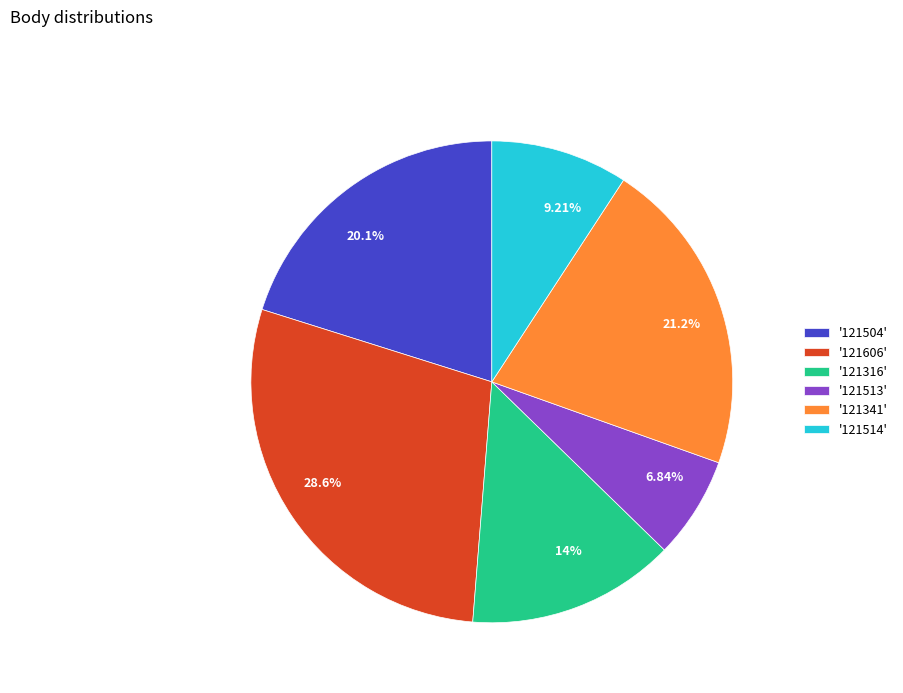

Is there a majority slice in this chart?

No